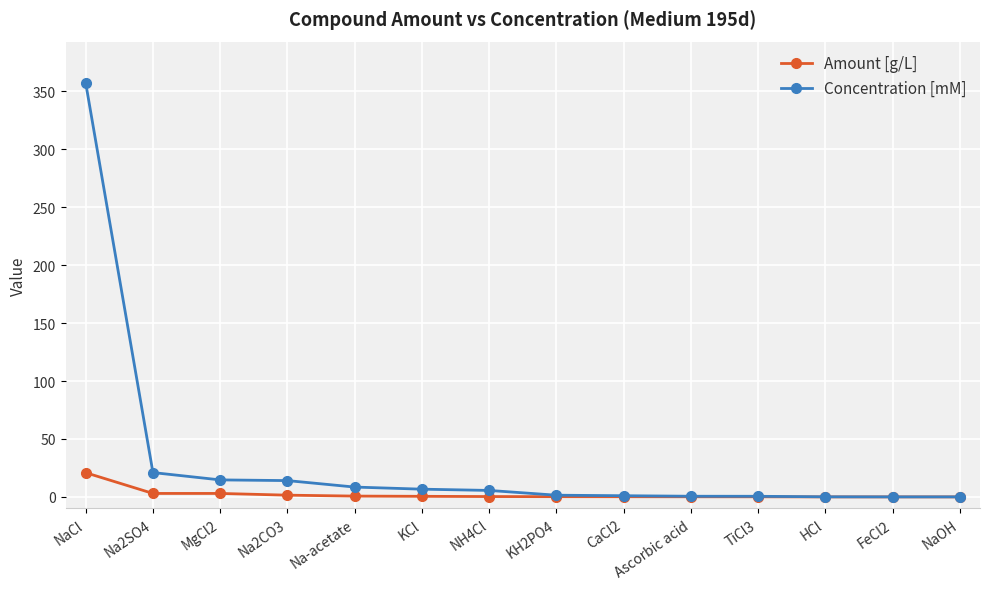

What position from the right is KH2PO4?

7